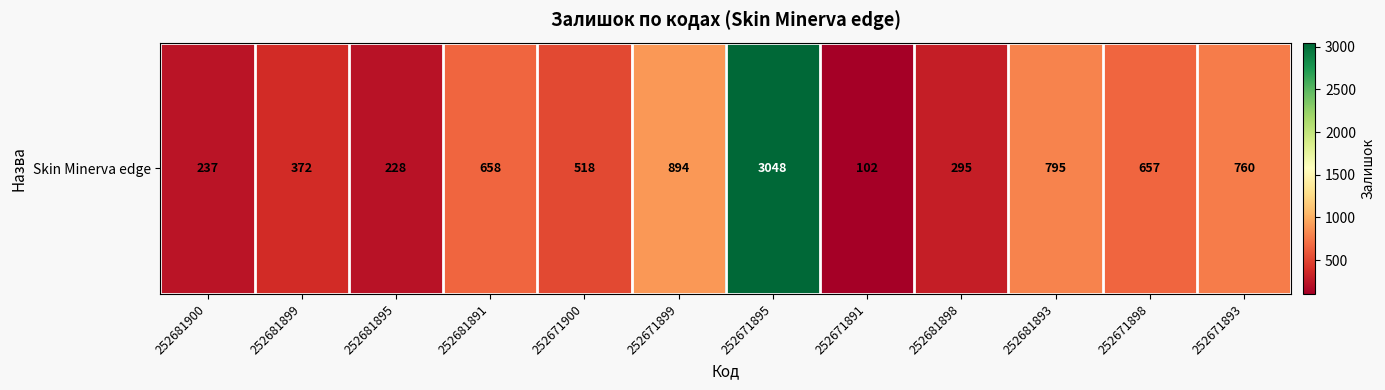

What is the difference between the second highest and second lowest values?

666